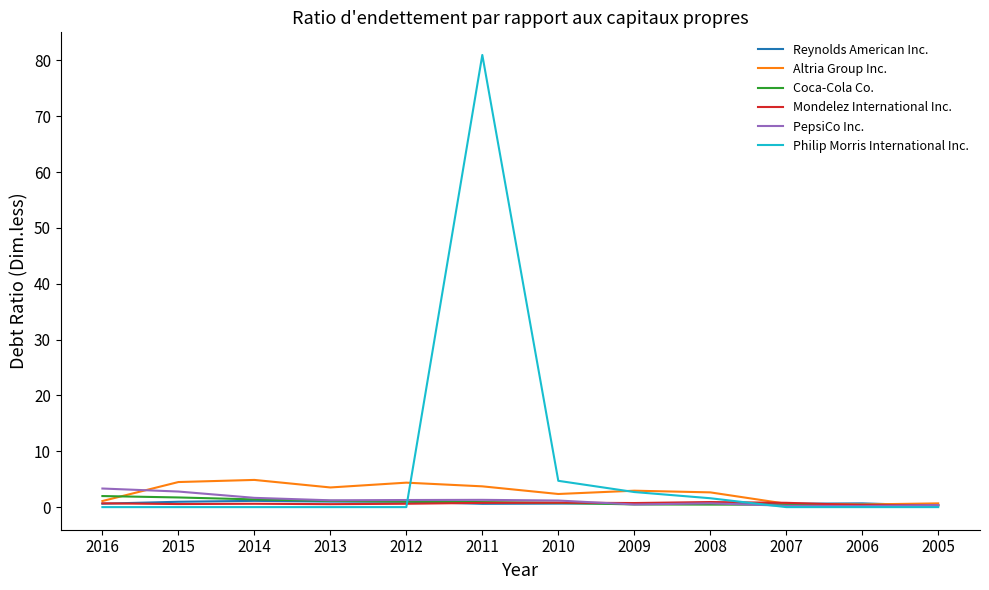

How many lines are shown in the chart?

6